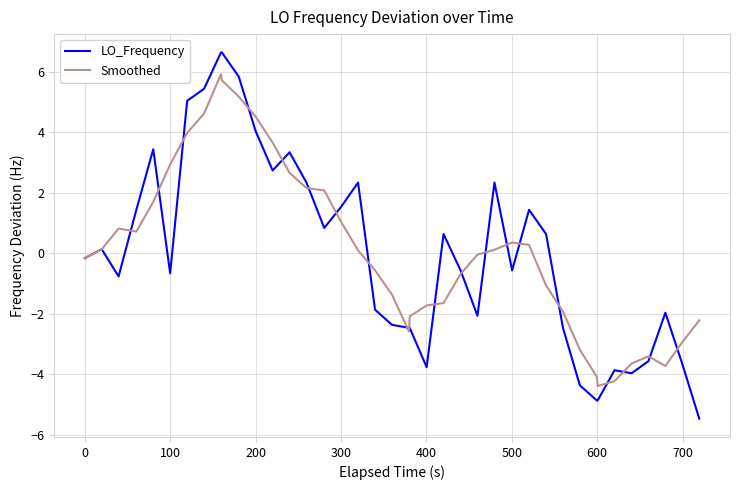

What are all the series names shown in the legend?

LO_Frequency, Smoothed